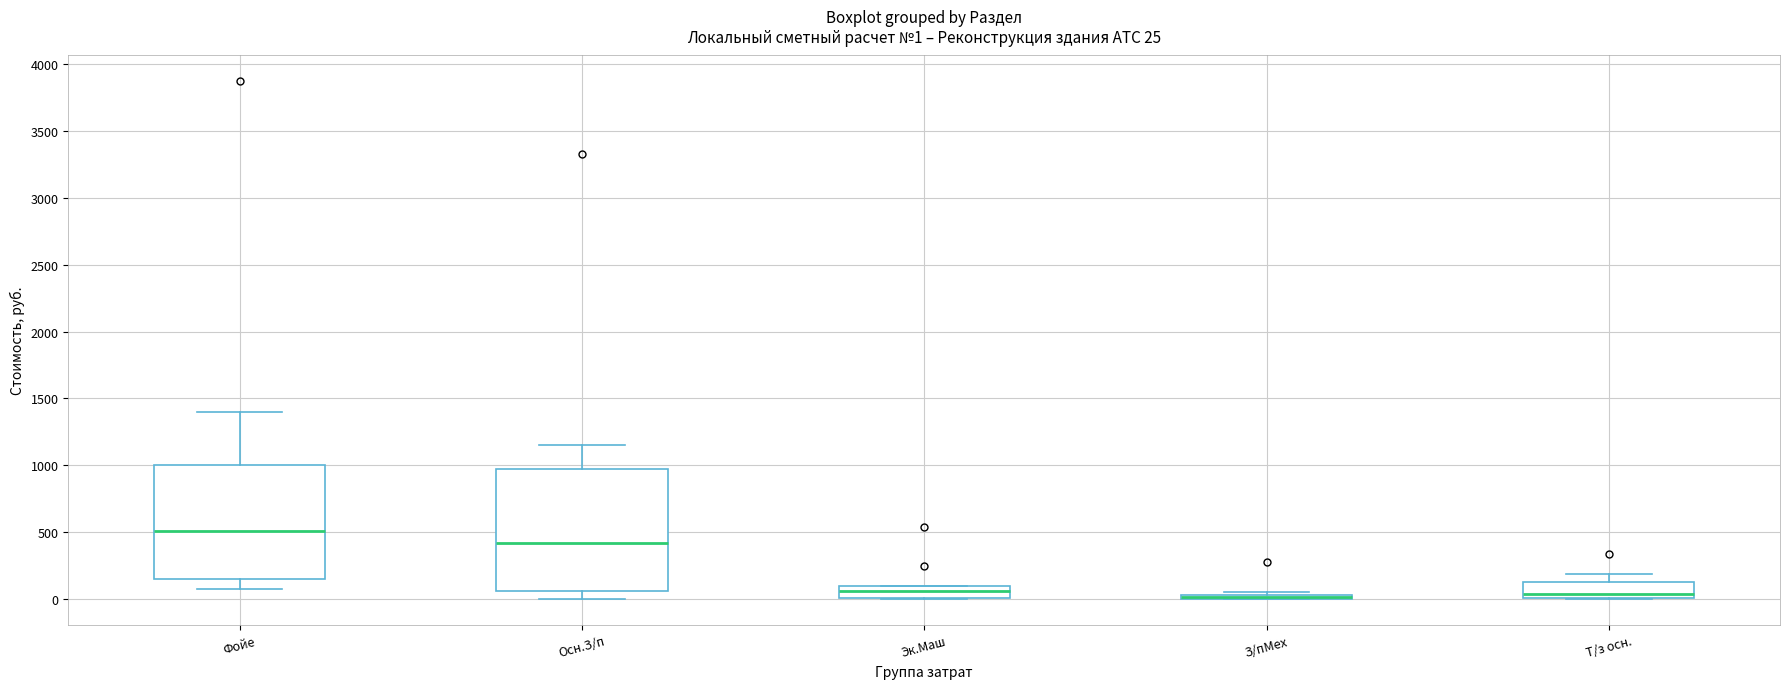

Comparing the boxes themselves (not the whiskers), which one is the tallest?

Осн.З/п